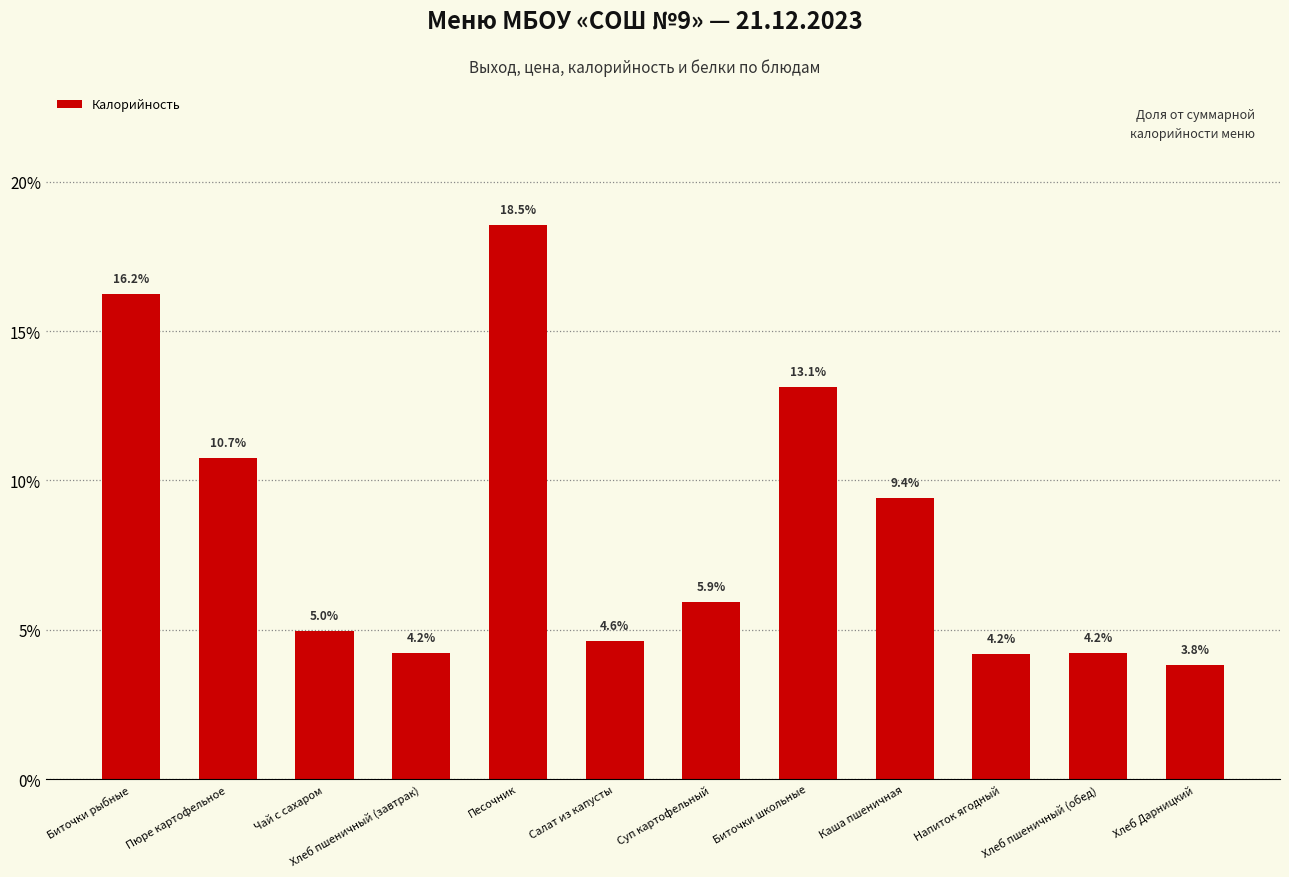

True or false: the data shows 0.9 at Напиток ягодный.

False